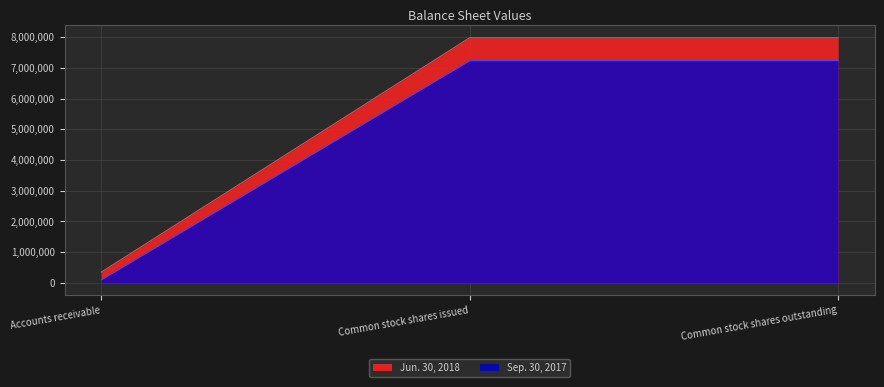

What value does the Jun. 30, 2018 series have at Common stock shares issued?

7985752